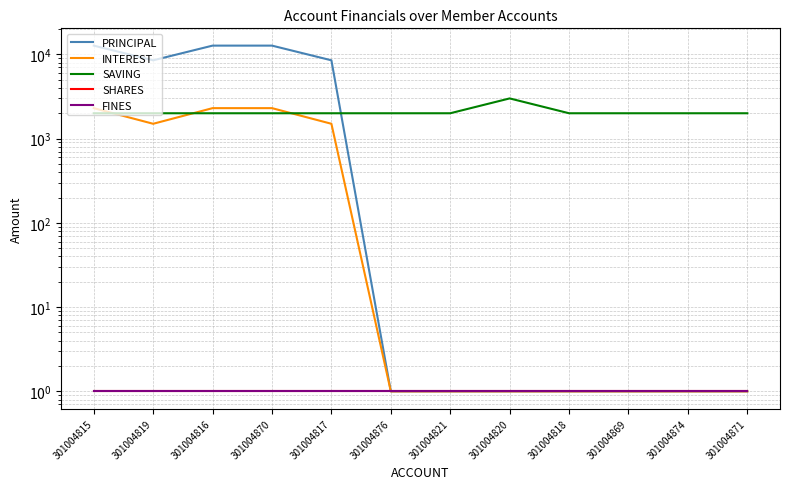

Which series changed the most between 301004816 and 301004818?

PRINCIPAL